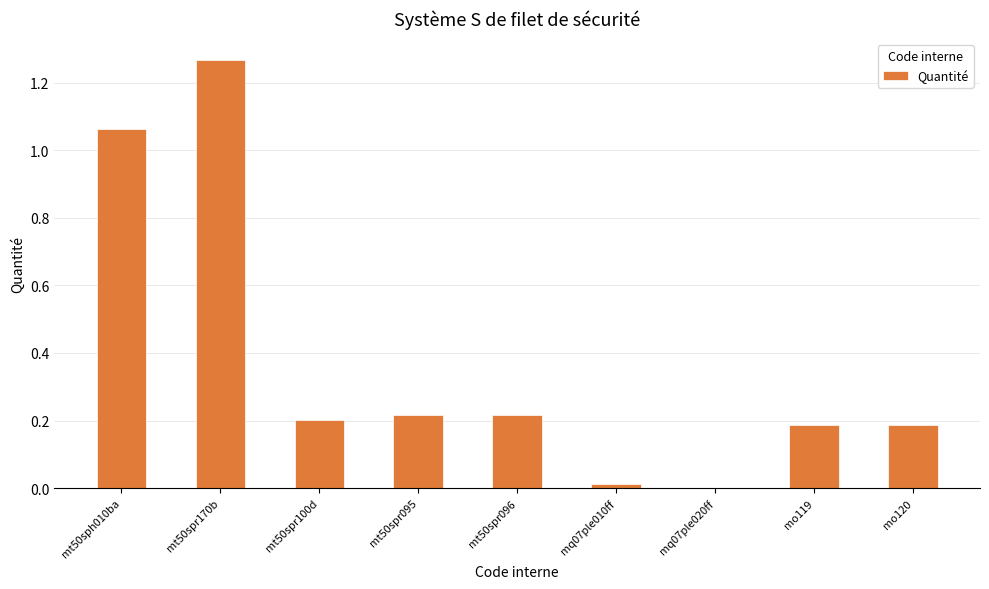

Which label corresponds to the largest value in the chart?

mt50spr170b